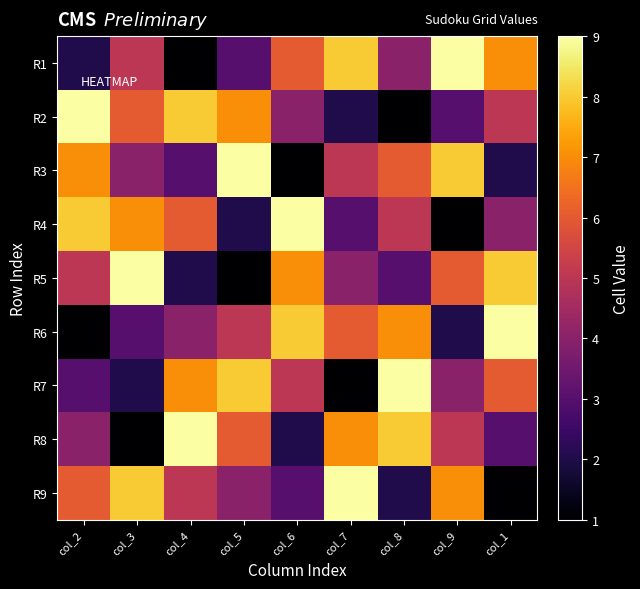

Reading left to right, extract all data points from this chart.

R1: col_2=2	col_3=5	col_4=1	col_5=3	col_6=6	col_7=8	col_8=4	col_9=9	col_1=7
R2: col_2=9	col_3=6	col_4=8	col_5=7	col_6=4	col_7=2	col_8=1	col_9=3	col_1=5
R3: col_2=7	col_3=4	col_4=3	col_5=9	col_6=1	col_7=5	col_8=6	col_9=8	col_1=2
R4: col_2=8	col_3=7	col_4=6	col_5=2	col_6=9	col_7=3	col_8=5	col_9=1	col_1=4
R5: col_2=5	col_3=9	col_4=2	col_5=1	col_6=7	col_7=4	col_8=3	col_9=6	col_1=8
R6: col_2=1	col_3=3	col_4=4	col_5=5	col_6=8	col_7=6	col_8=7	col_9=2	col_1=9
R7: col_2=3	col_3=2	col_4=7	col_5=8	col_6=5	col_7=1	col_8=9	col_9=4	col_1=6
R8: col_2=4	col_3=1	col_4=9	col_5=6	col_6=2	col_7=7	col_8=8	col_9=5	col_1=3
R9: col_2=6	col_3=8	col_4=5	col_5=4	col_6=3	col_7=9	col_8=2	col_9=7	col_1=1